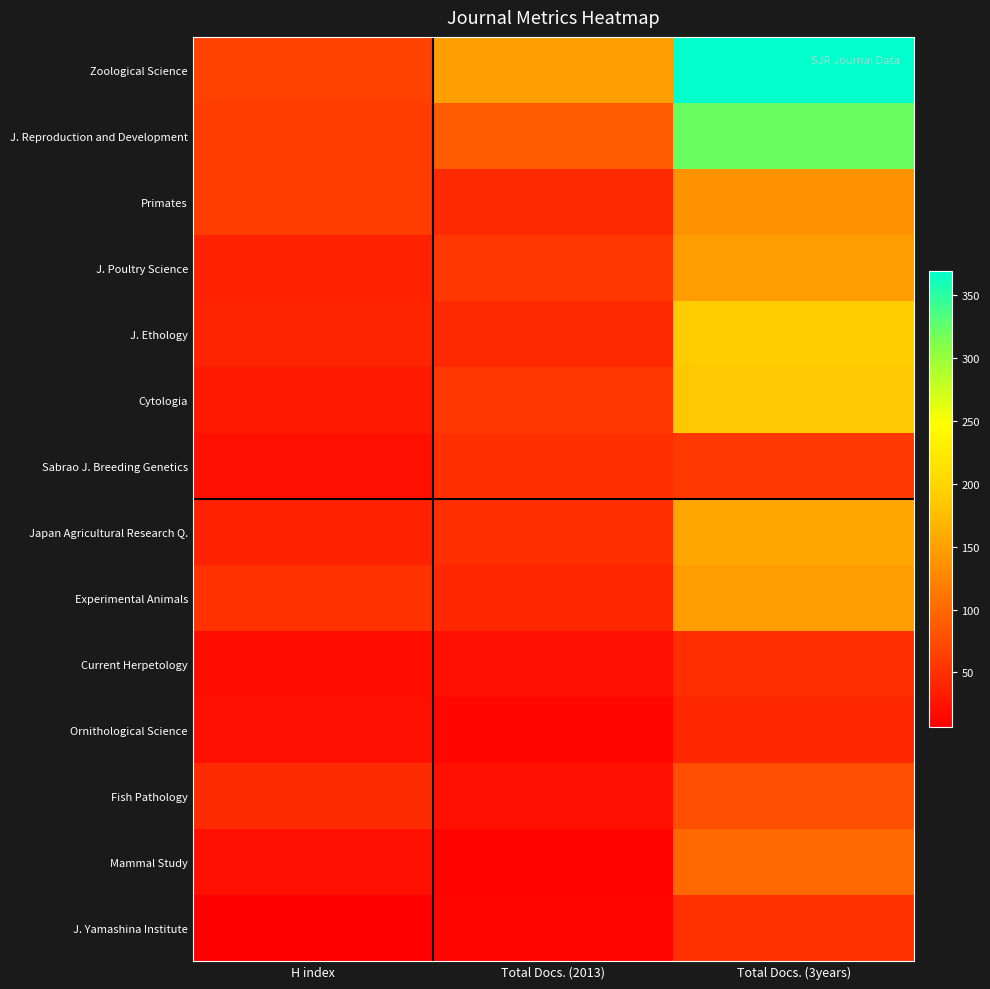

Rank the series at Total Docs. (3years) from highest to lowest value.

Zoological Science, J. Reproduction and Development, J. Ethology, Cytologia, Japan Agricultural Research Q., J. Poultry Science, Experimental Animals, Primates, Mammal Study, Fish Pathology, Sabrao J. Breeding Genetics, J. Yamashina Institute, Current Herpetology, Ornithological Science